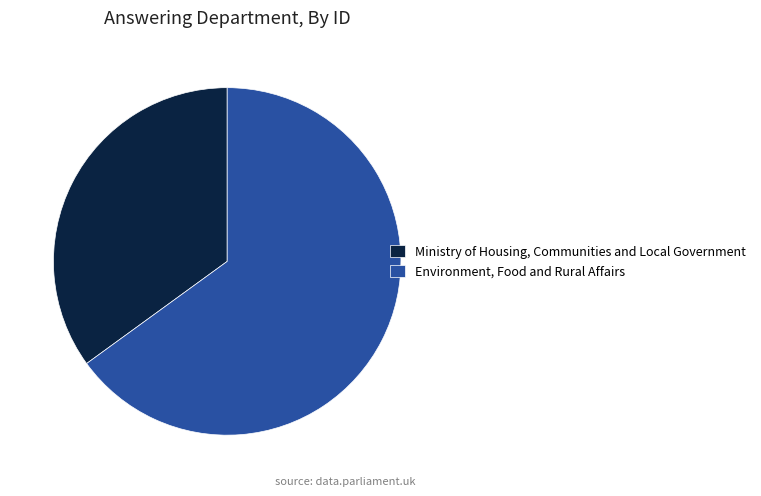

What is the smallest slice in the pie chart?

Ministry of Housing, Communities and Local Government